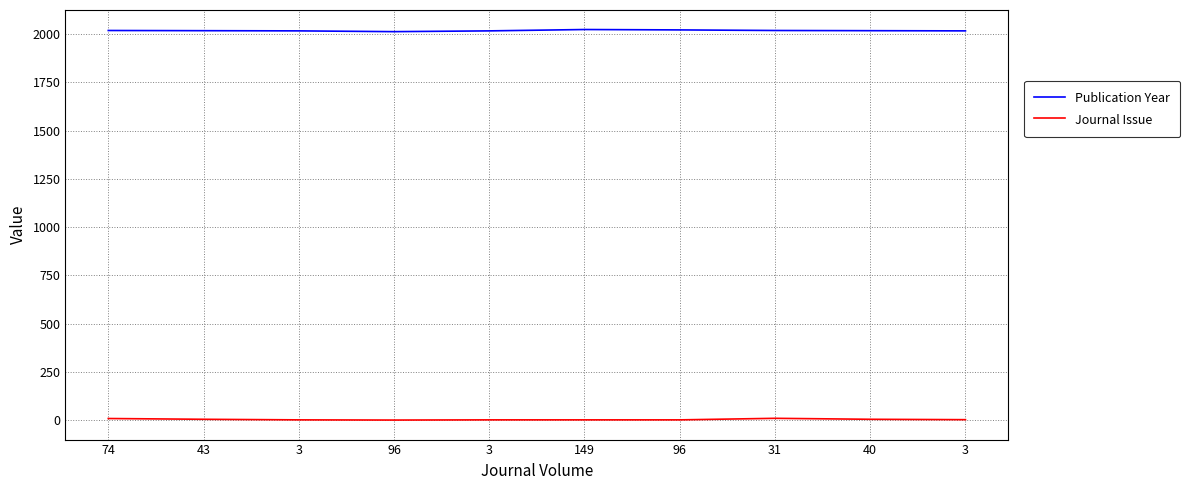

What are all the series names shown in the legend?

Publication Year, Journal Issue